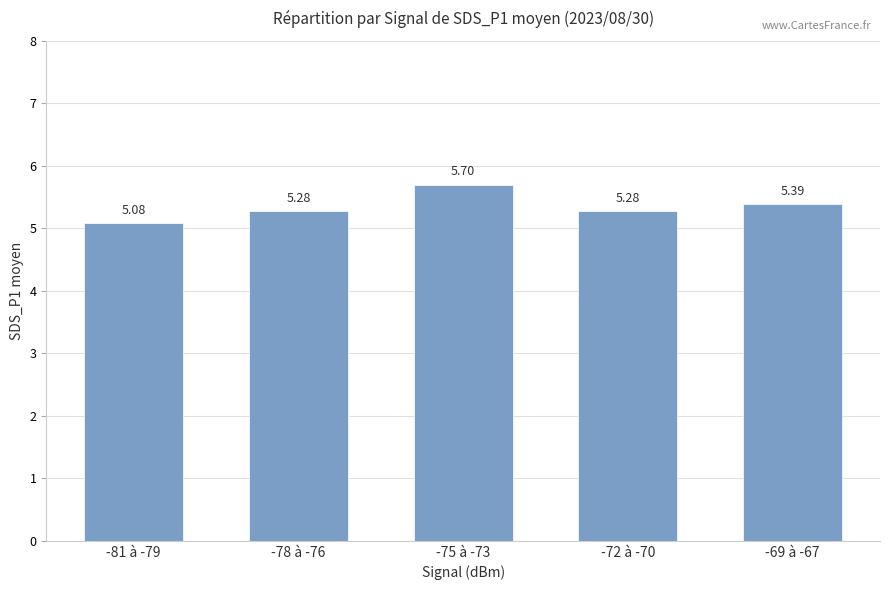

What is the difference between the maximum and minimum values?

0.6